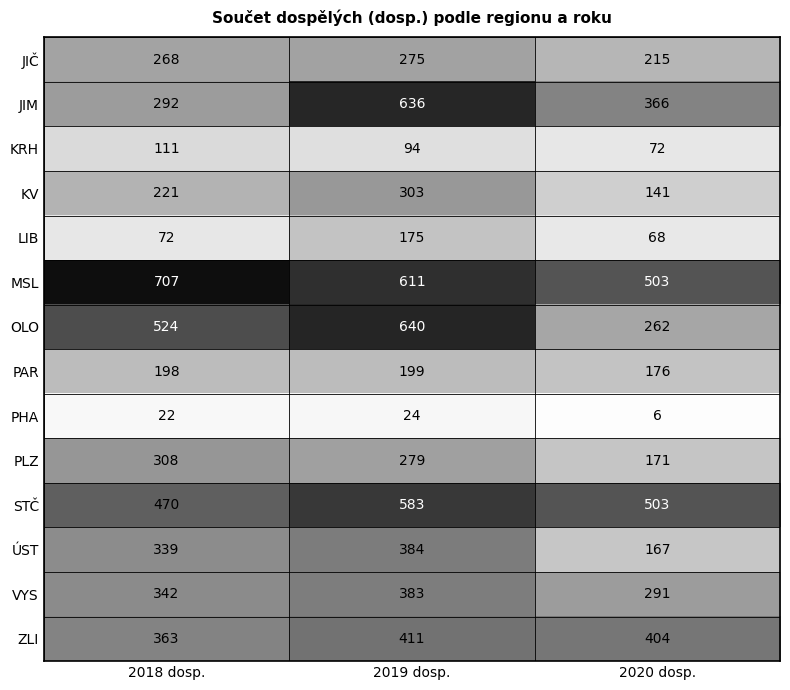

Rank the series at 2019 dosp. from highest to lowest value.

OLO, JIM, MSL, STČ, ZLI, ÚST, VYS, KV, PLZ, JIČ, PAR, LIB, KRH, PHA